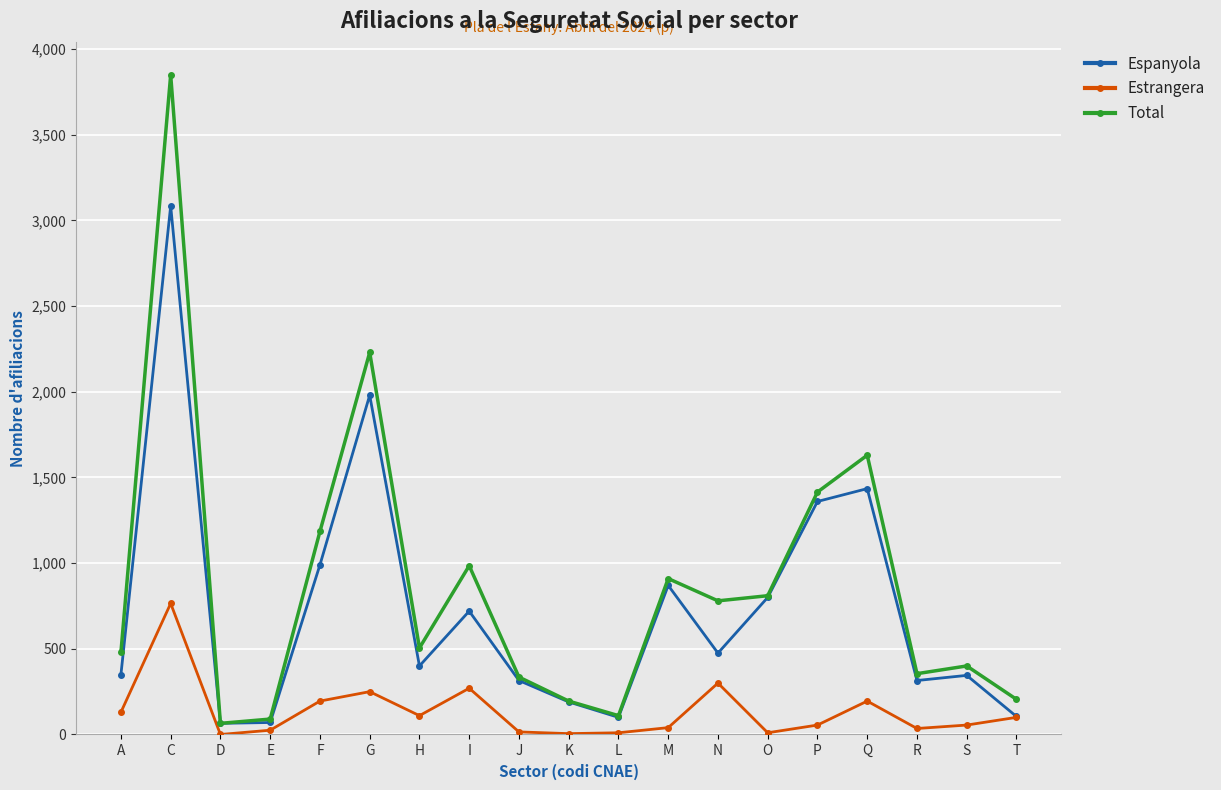

What is the label of the 3rd point from the right?

R